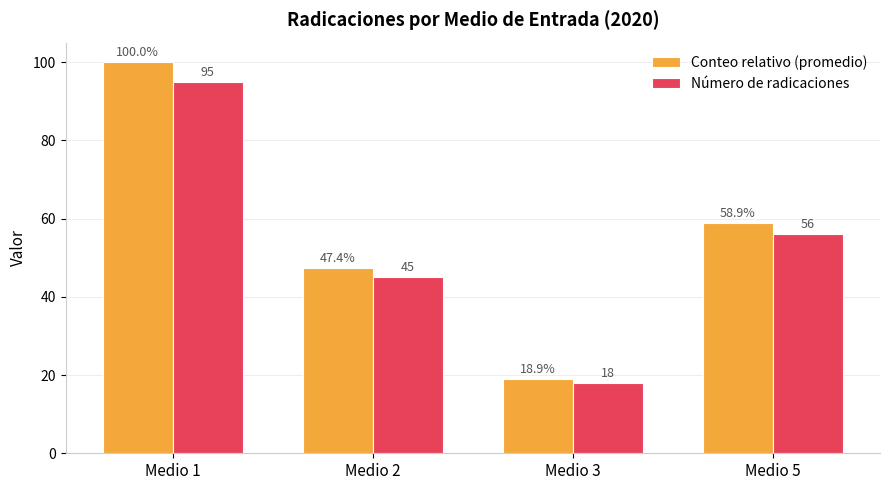

What is the maximum value for Conteo relativo (promedio)?

100.0